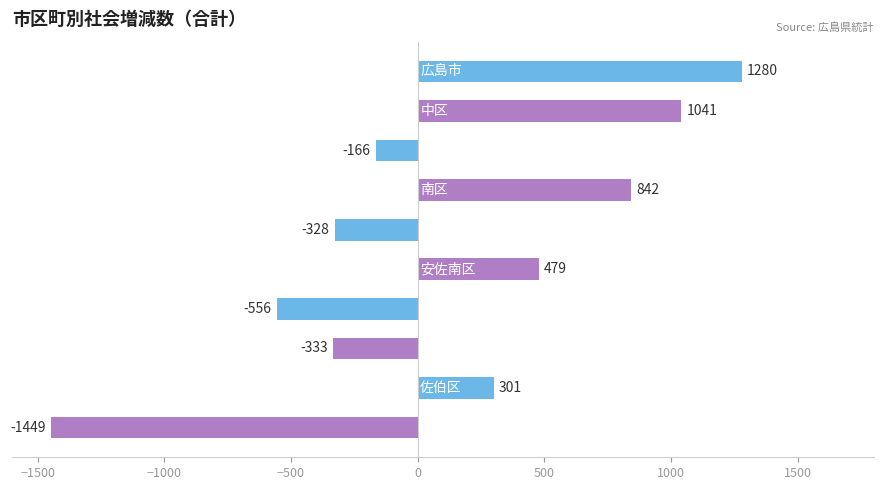

Are the bars grouped side by side (vs. stacked)?

No